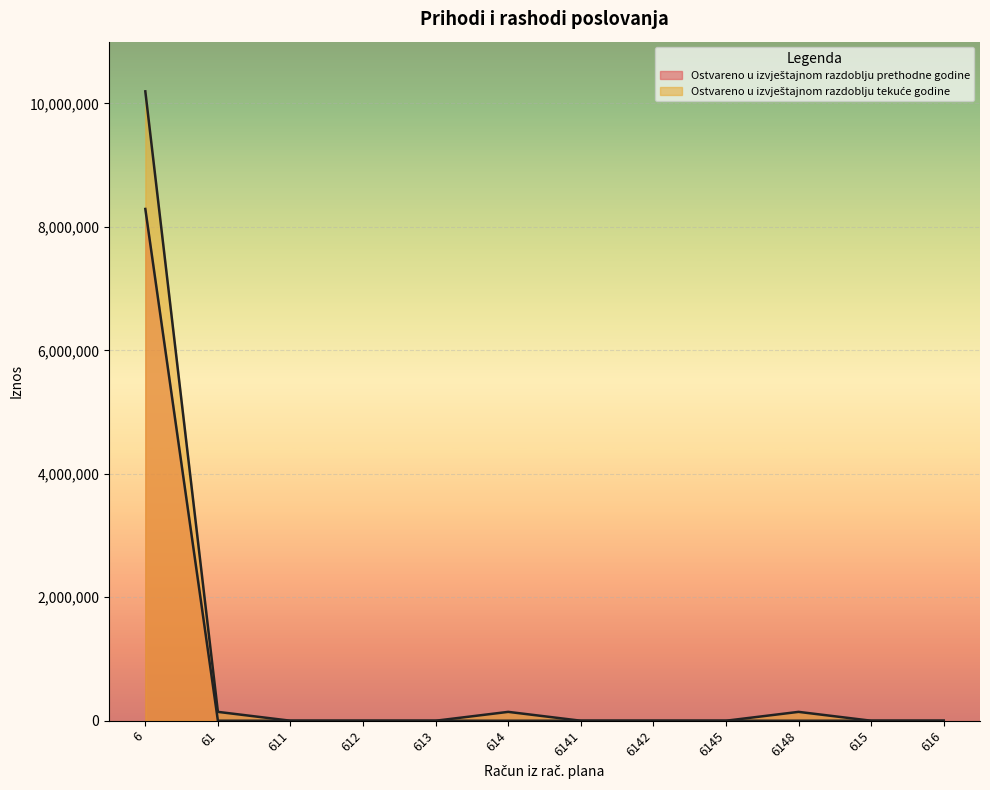

Reading left to right, what are all the values shown in this chart?

Ostvareno u izvještajnom razdoblju prethodne godine: 6=8289993.0	61=0.0	611=0.0	612=0.0	613=0.0	614=0.0	6141=0.0	6142=0.0	6145=0.0	6148=0.0	615=0.0	616=0.0
Ostvareno u izvještajnom razdoblju tekuće godine: 6=10195149.9	61=143482.9	611=0.0	612=0.0	613=0.0	614=143482.9	6141=0.0	6142=0.0	6145=0.0	6148=143482.9	615=0.0	616=0.0